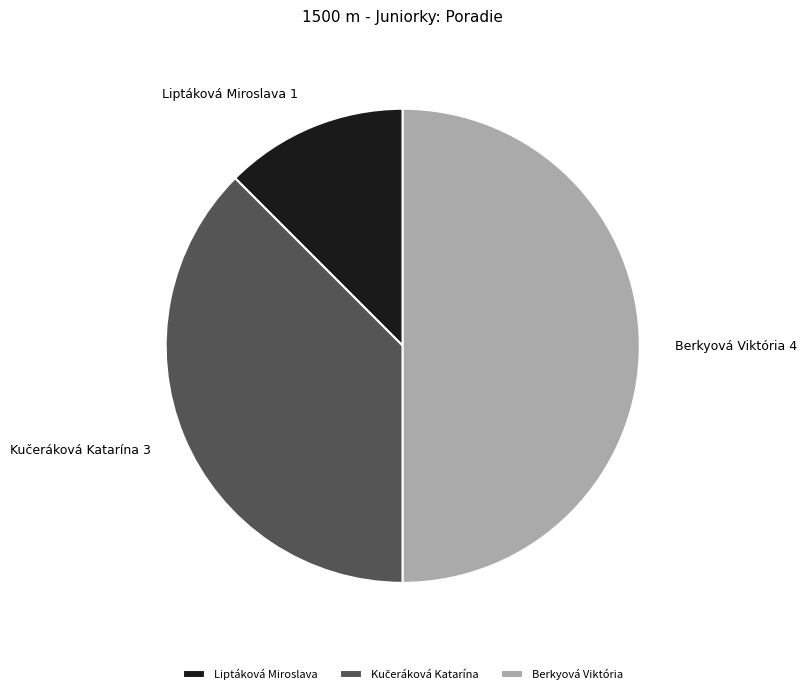

Which has a higher value, Liptáková Miroslava or Berkyová Viktória?

Berkyová Viktória